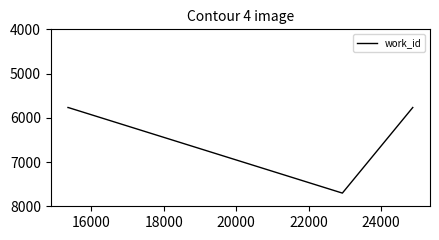

What is the greatest value displayed?

7702